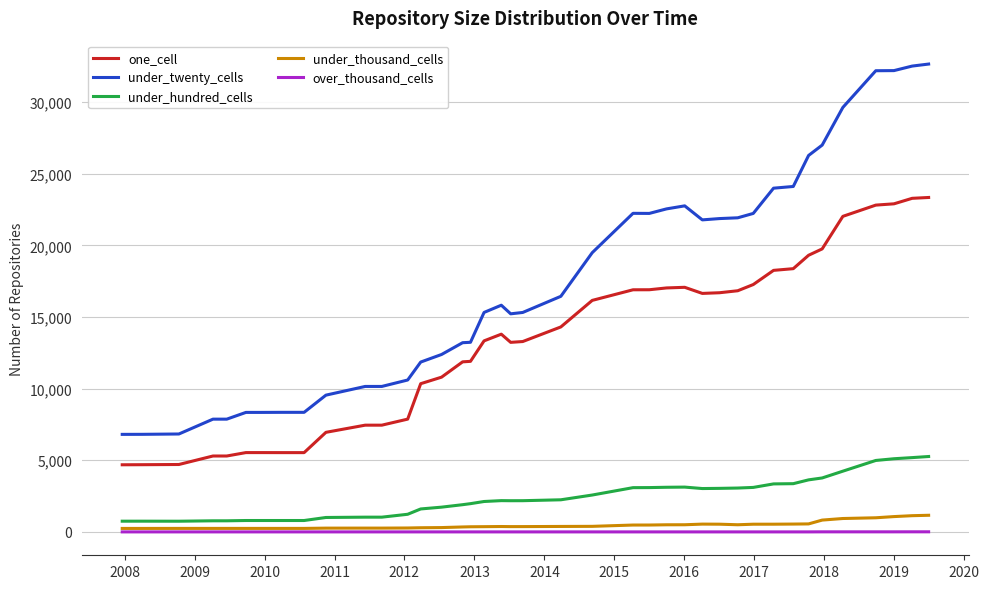

Which series has the largest range (max minus min)?

under_twenty_cells